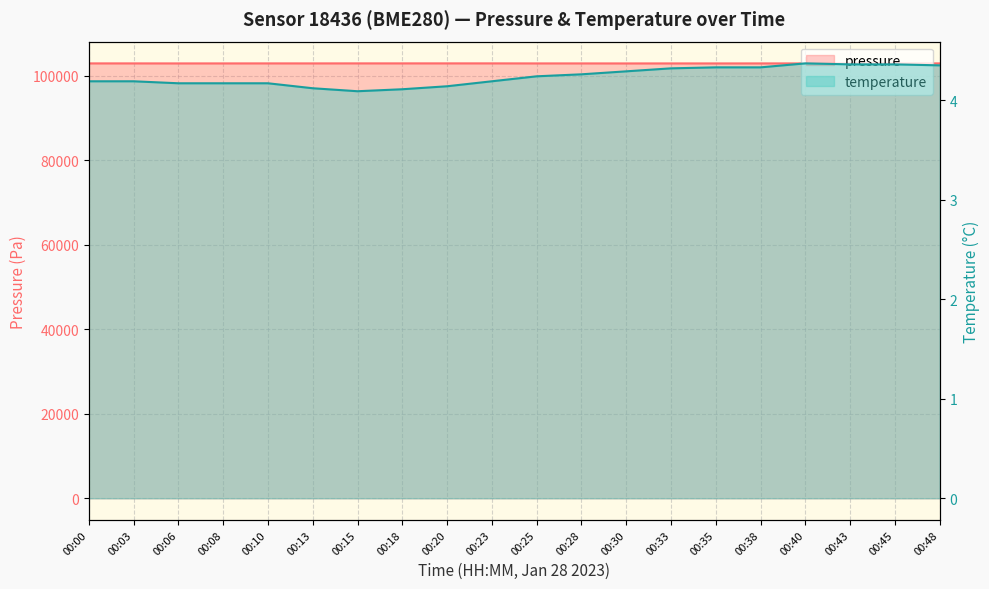

Where is temperature nearest to the value 4?

00:15